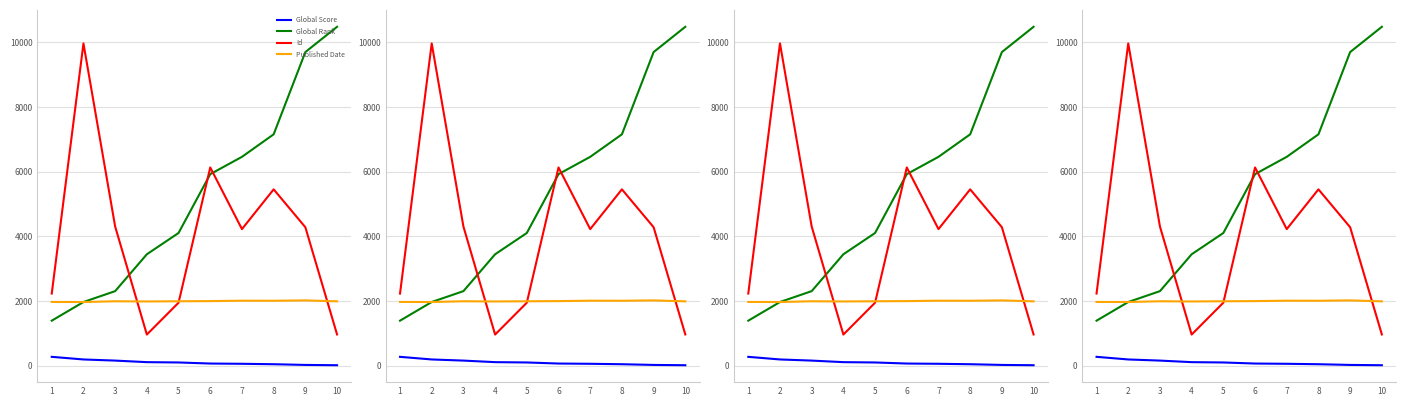

Which series has the widest spread of values?

Global Rank